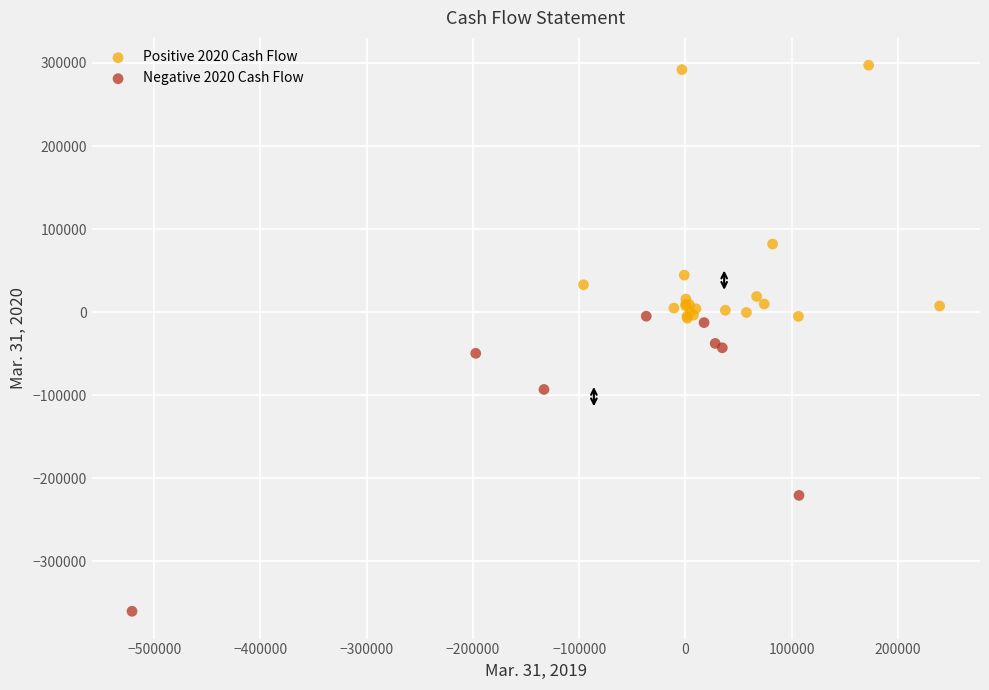

Which series contains the lowest Y value?

Negative 2020 Cash Flow